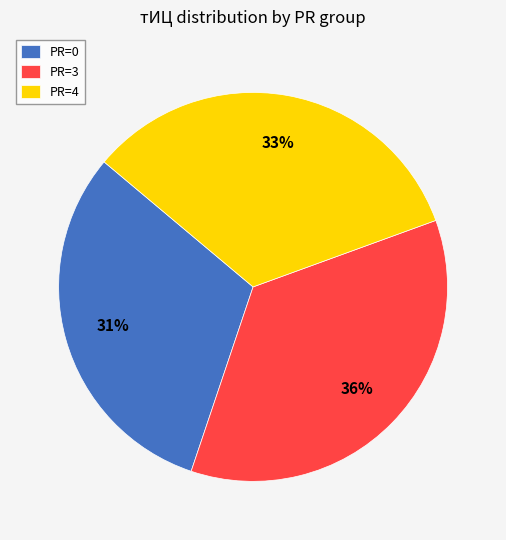

Is there a majority slice in this chart?

No